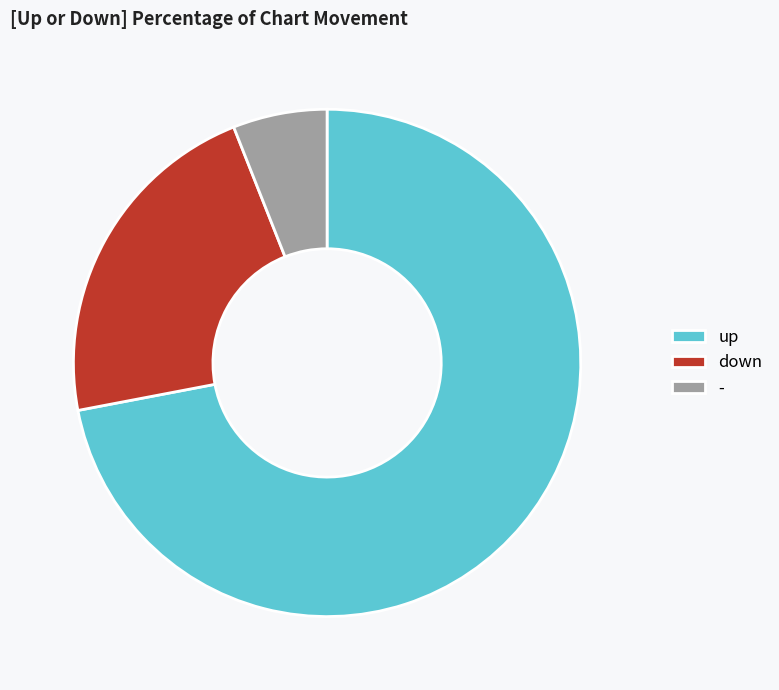

Is it true that down is 22% of the pie?

True